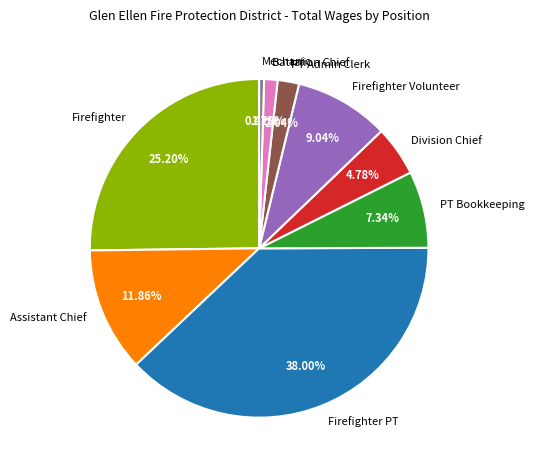

Is PT Admin Clerk the majority of the pie?

No